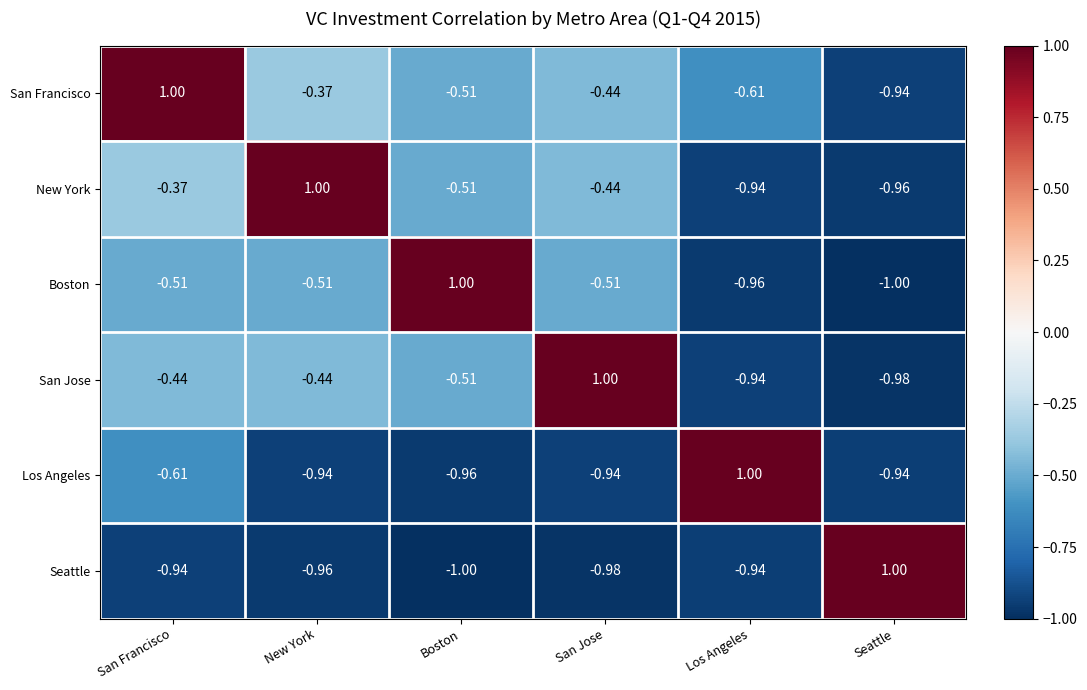

At which label does San Jose reach its peak?

San Jose